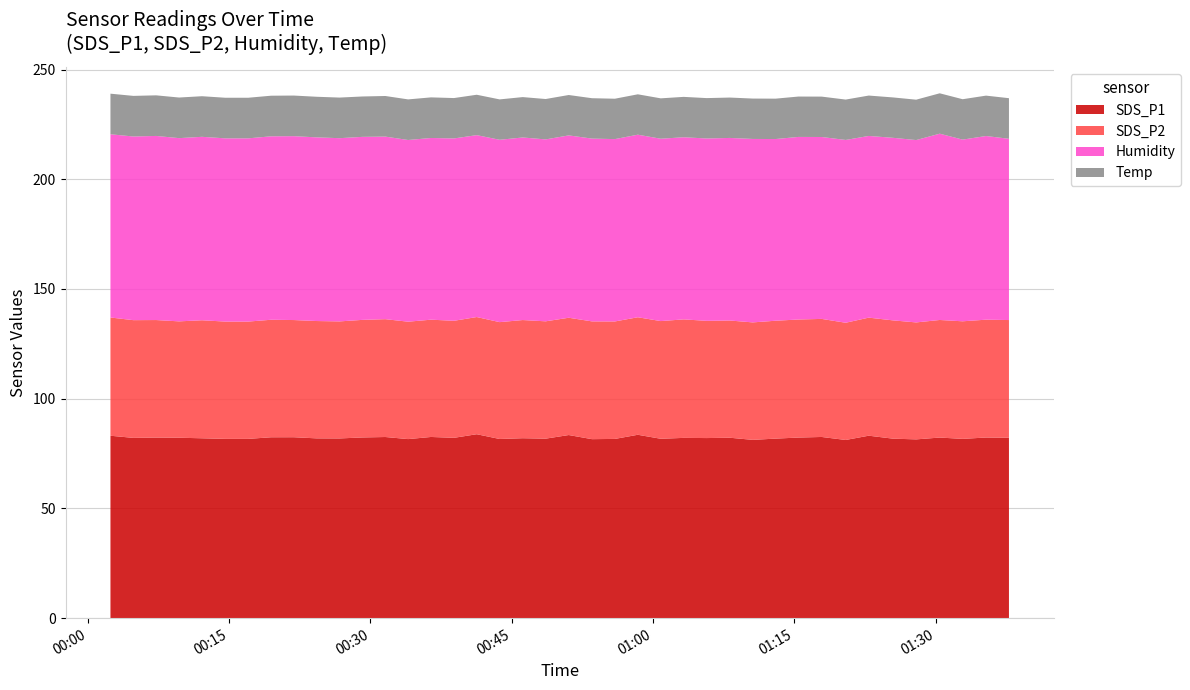

Reading right to left, transcribe all the data shown in this chart.

SDS_P1: 82.2	82.3	81.7	82.3	81.5	81.8	83.2	81.2	82.6	82.3	81.8	81.2	82.2	82.1	82.2	81.8	83.6	81.7	81.6	83.5	81.8	82.0	81.7	83.8	82.2	82.6	81.6	82.5	82.3	81.9	81.9	82.5	82.4	81.7	81.7	82.0	82.2	82.3	82.2	83.1
SDS_P2: 53.6	53.7	53.6	53.6	53.3	53.9	53.8	53.4	53.8	53.8	53.7	53.5	53.4	53.4	54.0	53.6	53.5	53.5	53.7	53.5	53.5	53.9	53.2	53.4	53.3	53.5	53.5	53.7	53.6	53.3	53.5	53.4	53.5	53.5	53.5	53.8	53.0	53.5	53.6	53.9
Humidity: 82.6	83.7	82.8	84.9	83.1	83.2	82.8	83.3	82.9	83.2	82.8	83.6	83.2	83.1	83.0	83.1	83.2	83.1	83.3	83.1	82.9	83.2	83.1	82.9	83.1	82.8	82.8	83.2	83.4	83.5	83.7	83.8	83.6	83.5	83.5	83.6	83.5	83.9	83.7	83.5
Temp: 18.5	18.4	18.4	18.4	18.4	18.4	18.4	18.4	18.4	18.4	18.4	18.4	18.4	18.4	18.4	18.4	18.4	18.4	18.4	18.4	18.4	18.4	18.4	18.4	18.4	18.5	18.5	18.5	18.4	18.5	18.5	18.5	18.5	18.5	18.5	18.5	18.5	18.5	18.5	18.5